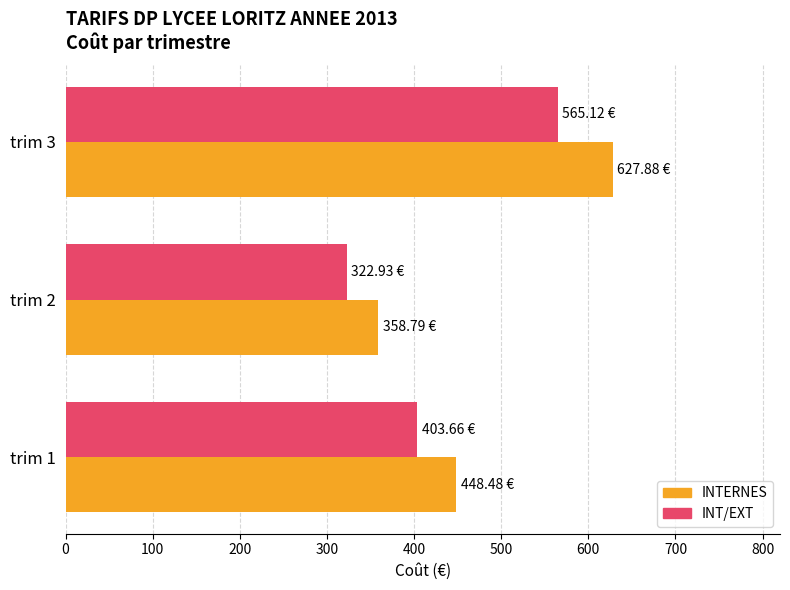

What is the average value of the INTERNES series?

478.4